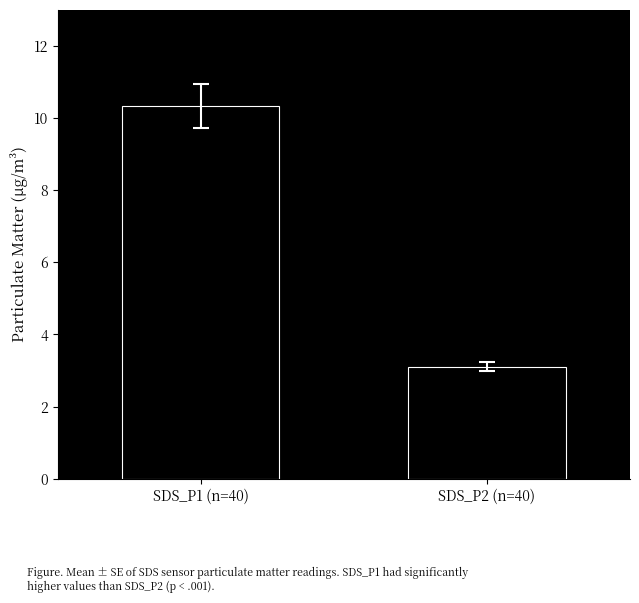

How many data points does each series have?

2